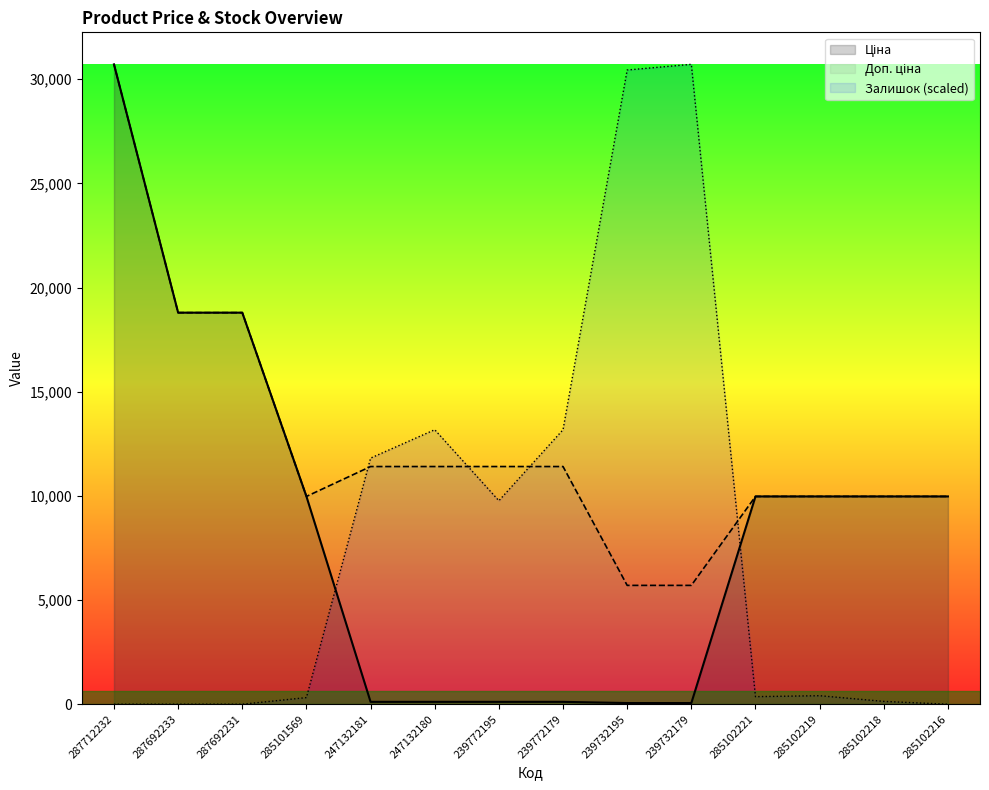

At which category is the sum across all series the highest?

287712232